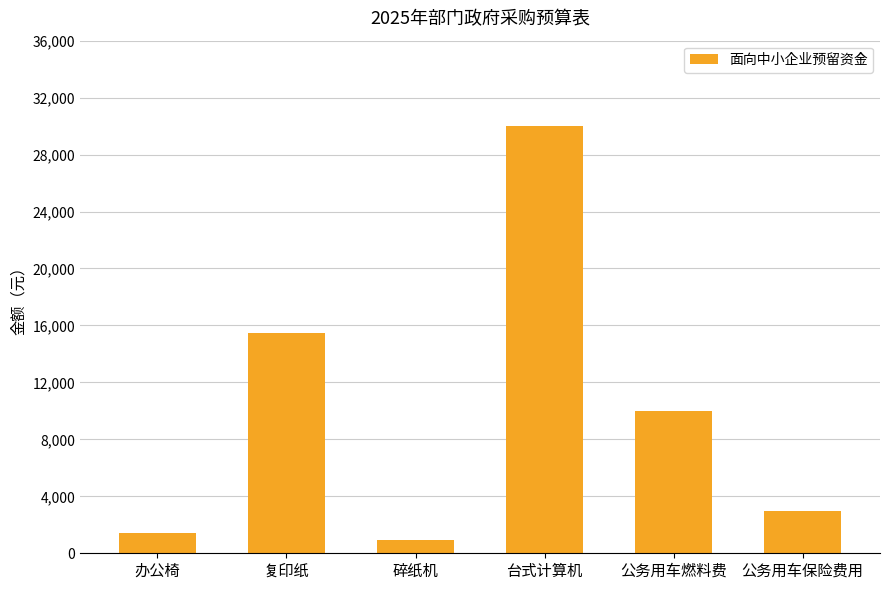

True or false: the data shows 20209 at 复印纸.

False